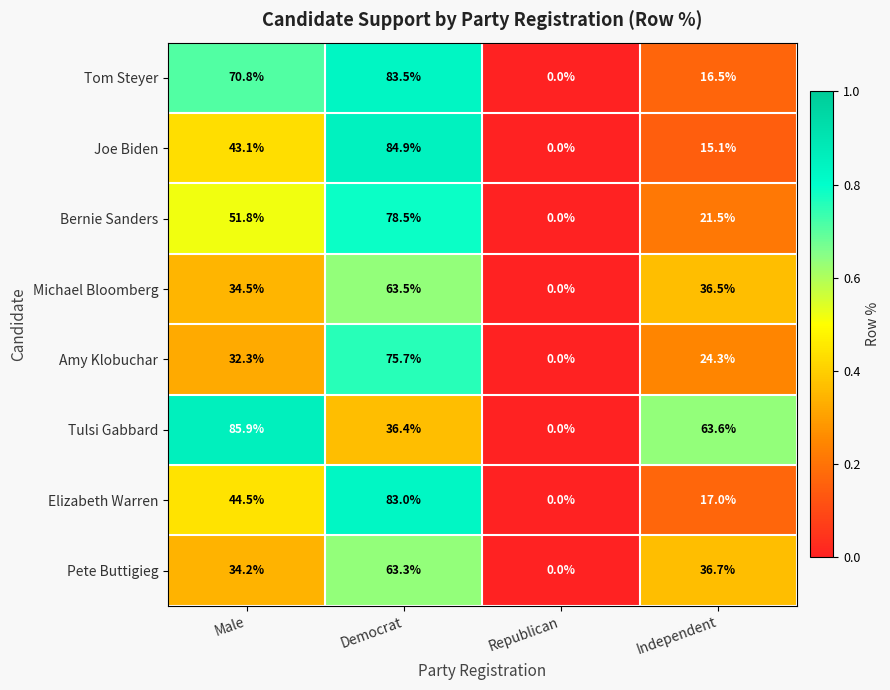

What is the difference between the maximum and minimum values in the Pete Buttigieg series?

63.3